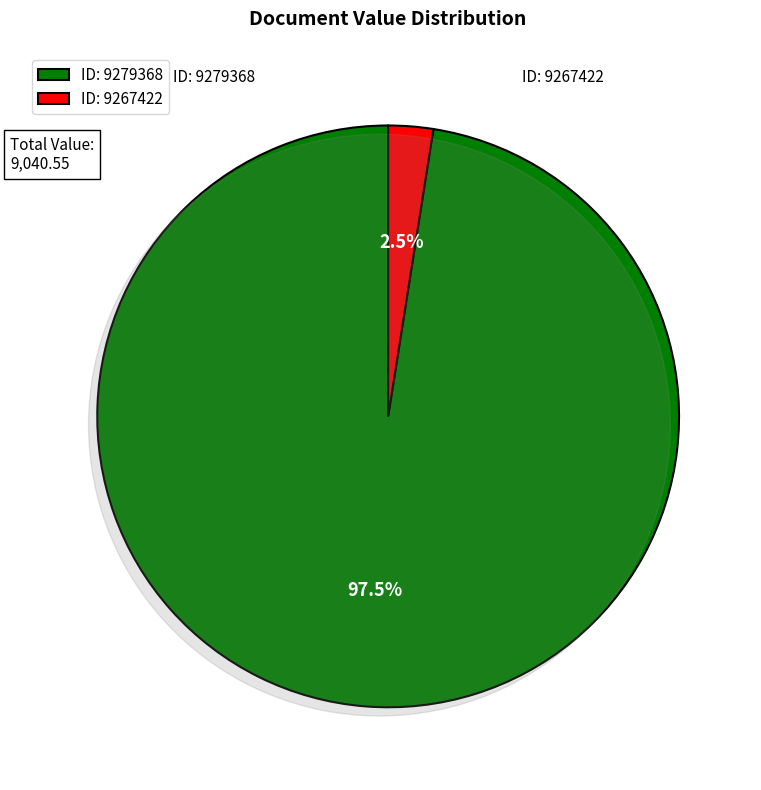

Which has a higher value, 9267422 or 9279368?

9279368